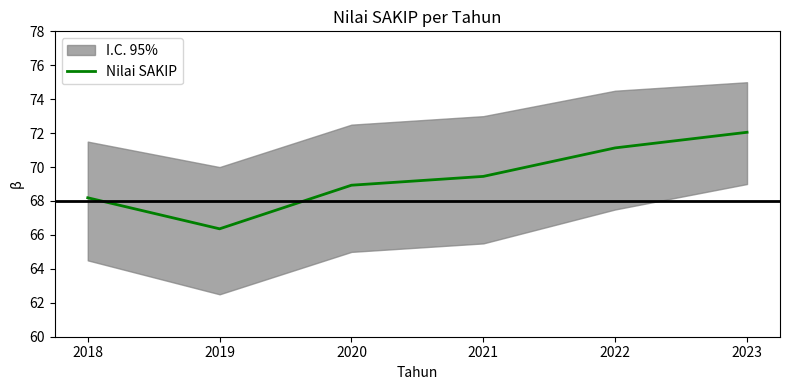

Which category has the highest value across all series?

2023